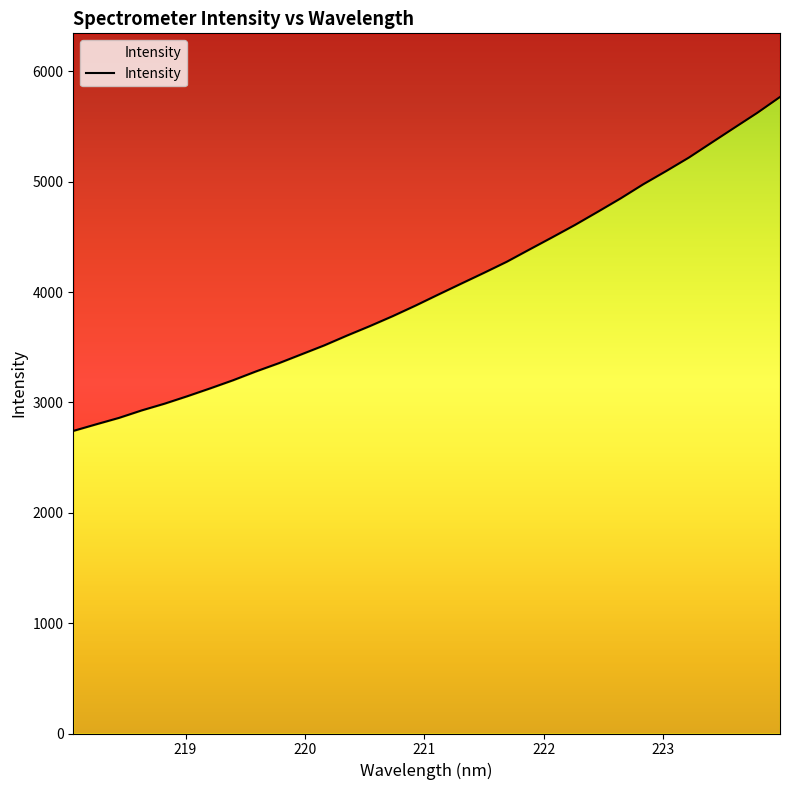

Which category has the highest value across all series?

223.9802